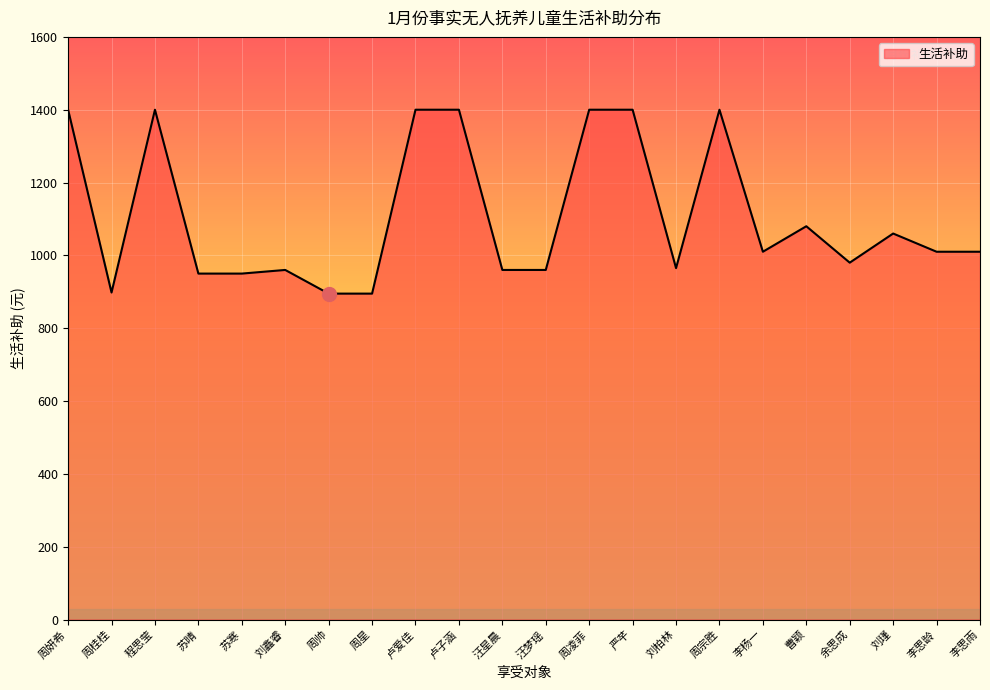

At which label is the value closest to 1147?

曹颖